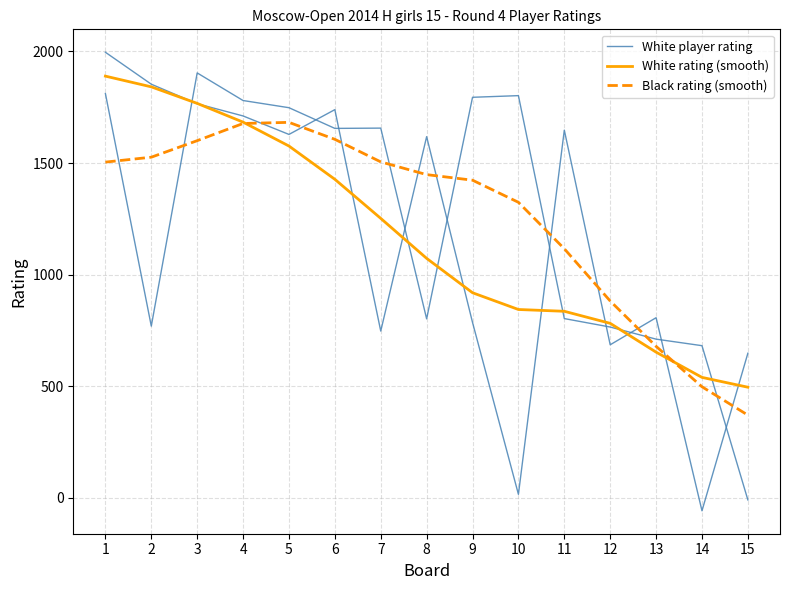

True or false: White rating (smooth) and White player rating cross at least once.

True